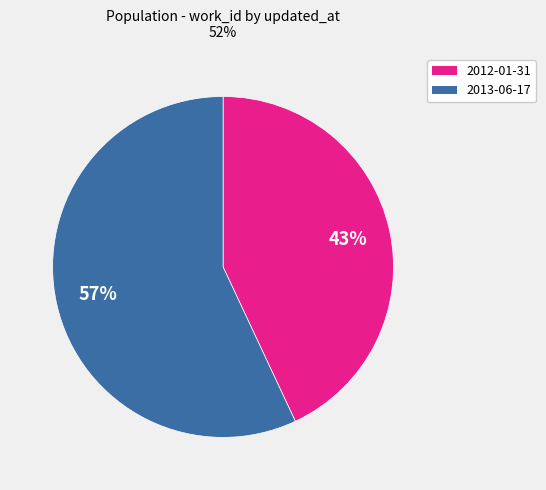

To the nearest percent, what is the average slice percentage?

50%